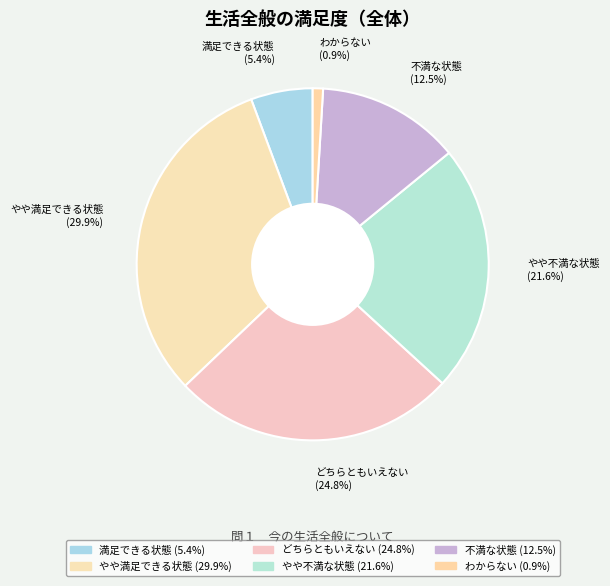

What percentage is the わからない slice, to the nearest percent?

1%